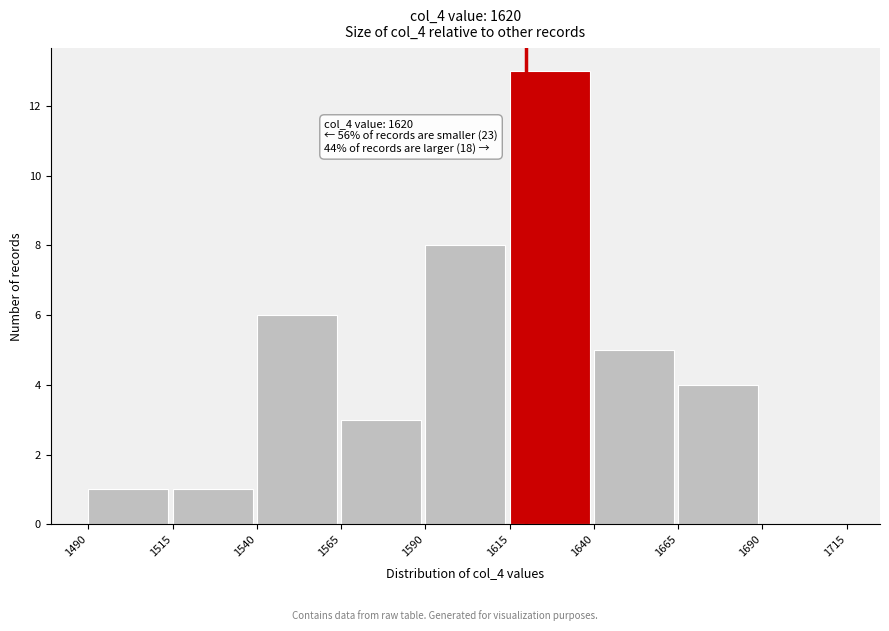

Over which range of the x-axis is the bar tallest?

1615 to 1640